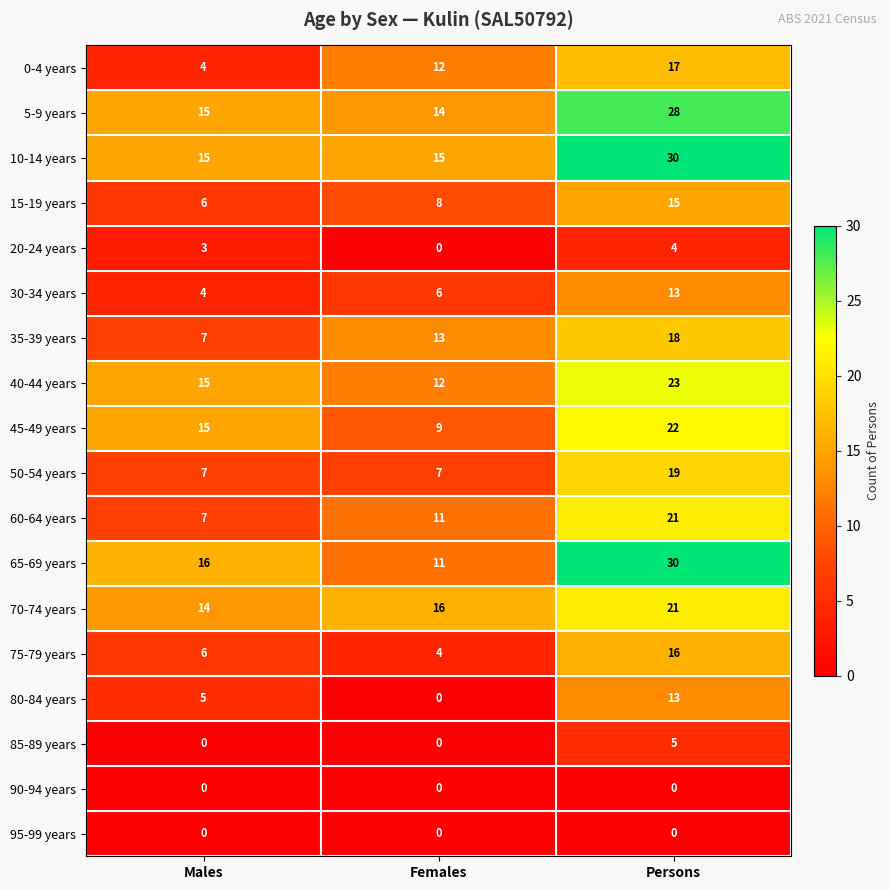

True or false: 80-84 years has a value of -8 at Females.

False